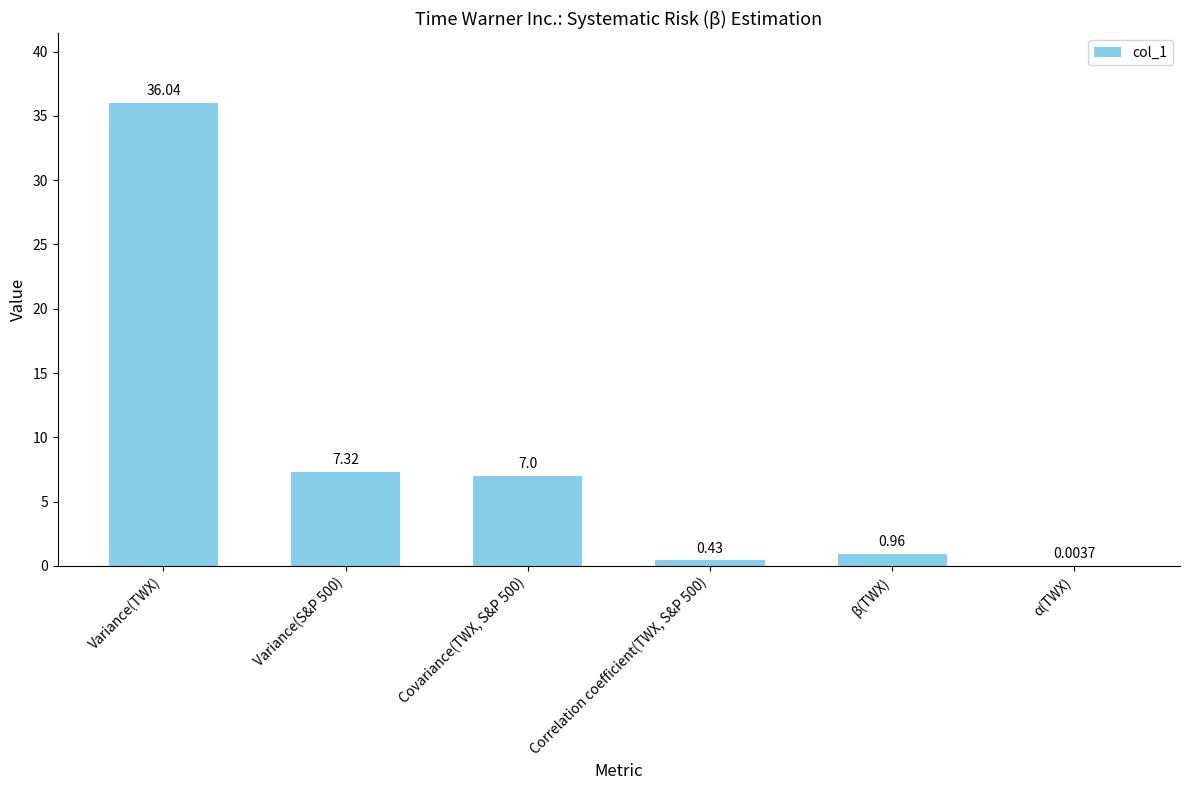

What is the average value?

8.6